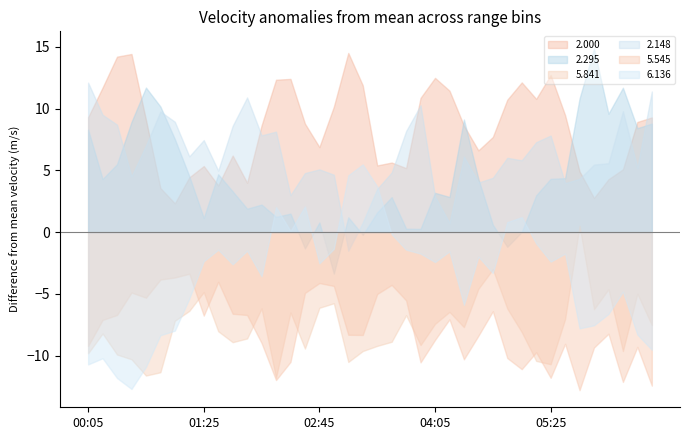

At how many categories does at least one series exceed 8?

32